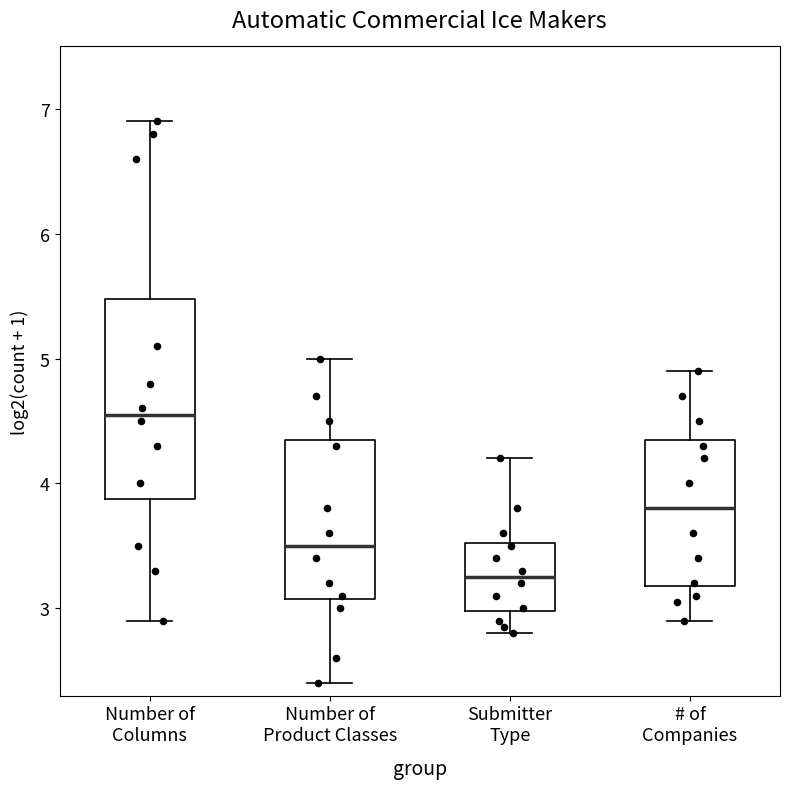

Comparing the boxes themselves (not the whiskers), which one is the tallest?

Number of Columns